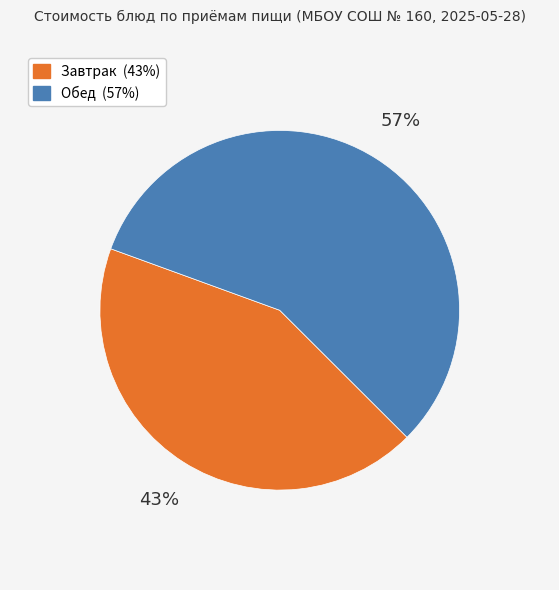

Is there a majority slice in this chart?

Yes